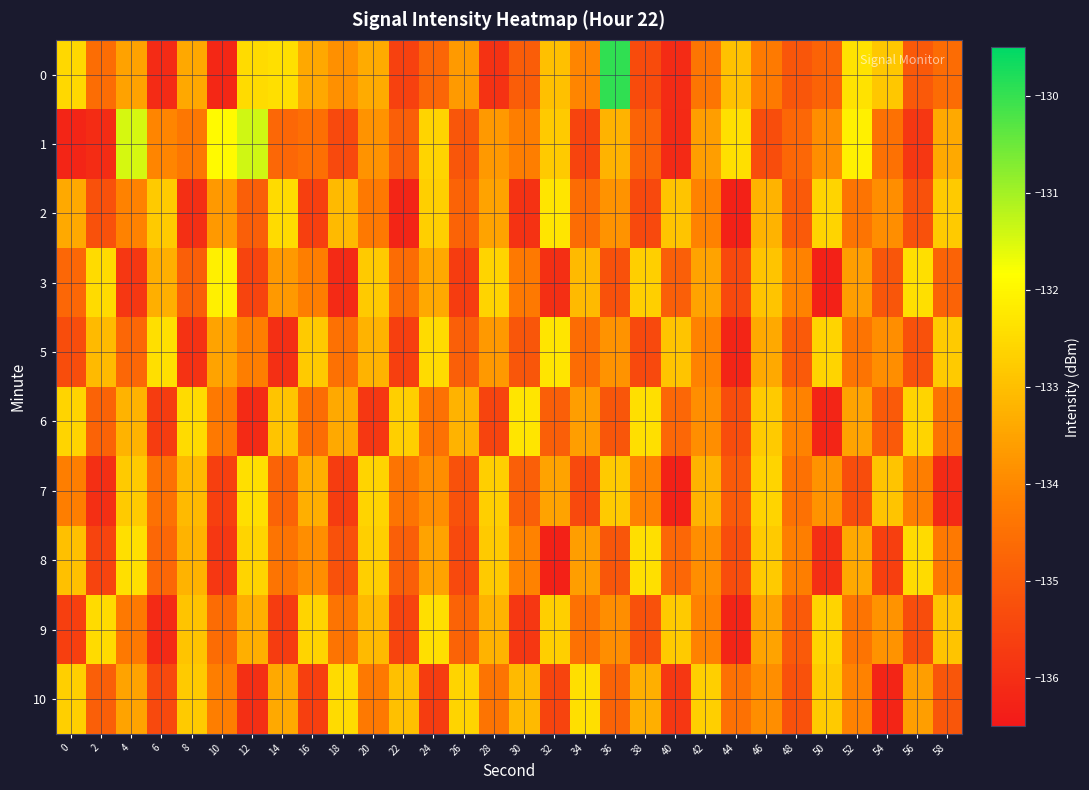

Reading left to right, transcribe all the data shown in this chart.

0: 0=-132.6	2=-134.6	4=-133.5	6=-136.1	8=-133.4	10=-136.2	12=-132.5	14=-132.4	16=-133.4	18=-133.9	20=-133.4	22=-135.6	24=-134.7	26=-133.7	28=-135.9	30=-134.9	32=-133.0	34=-134.1	36=-130.0	38=-135.3	40=-136.1	42=-134.4	44=-133.0	46=-134.3	48=-135.1	50=-134.8	52=-132.3	54=-132.8	56=-135.1	58=-134.6
1: 0=-136.2	2=-136.1	4=-131.4	6=-134.0	8=-134.3	10=-131.9	12=-131.4	14=-134.7	16=-134.5	18=-135.4	20=-133.8	22=-134.9	24=-132.6	26=-135.1	28=-133.7	30=-134.2	32=-132.8	34=-135.5	36=-133.2	38=-134.8	40=-136.1	42=-133.6	44=-132.4	46=-135.3	48=-134.7	50=-133.9	52=-132.1	54=-134.5	56=-135.8	58=-133.4
2: 0=-133.4	2=-135.2	4=-134.1	6=-132.8	8=-136.0	10=-133.7	12=-134.9	14=-132.5	16=-135.6	18=-133.1	20=-134.3	22=-136.2	24=-132.7	26=-134.8	28=-133.5	30=-135.9	32=-132.3	34=-134.6	36=-133.8	38=-135.4	40=-132.9	42=-134.1	44=-136.3	46=-133.2	48=-135.0	50=-132.6	52=-134.4	54=-133.9	56=-135.2	58=-132.8
3: 0=-134.7	2=-132.5	4=-135.8	6=-133.3	8=-134.9	10=-132.1	12=-135.5	14=-133.7	16=-134.2	18=-136.1	20=-132.8	22=-134.6	24=-133.4	26=-135.7	28=-132.6	30=-134.3	32=-136.0	34=-133.1	36=-135.2	38=-132.7	40=-134.9	42=-133.5	44=-135.4	46=-132.9	48=-134.1	50=-136.3	52=-133.6	54=-135.1	56=-132.4	58=-134.8
5: 0=-135.3	2=-133.1	4=-134.7	6=-132.4	8=-135.9	10=-133.5	12=-134.2	14=-136.0	16=-132.8	18=-134.5	20=-133.2	22=-135.6	24=-132.5	26=-134.9	28=-133.7	30=-135.1	32=-132.3	34=-134.6	36=-133.8	38=-135.4	40=-132.9	42=-134.1	44=-136.2	46=-133.4	48=-135.0	50=-132.6	52=-134.4	54=-133.9	56=-135.2	58=-132.8
6: 0=-132.6	2=-134.8	4=-133.2	6=-135.7	8=-132.5	10=-134.3	12=-136.1	14=-132.9	16=-134.6	18=-133.4	20=-135.8	22=-132.7	24=-134.5	26=-133.2	28=-135.5	30=-132.3	32=-134.9	34=-133.6	36=-135.1	38=-132.4	40=-134.7	42=-133.9	44=-135.3	46=-132.8	48=-134.1	50=-136.2	52=-133.5	54=-135.0	56=-132.6	58=-134.4
7: 0=-134.2	2=-136.0	4=-132.8	6=-134.5	8=-133.1	10=-135.6	12=-132.4	14=-134.8	16=-133.3	18=-135.7	20=-132.6	22=-134.4	24=-133.9	26=-135.2	28=-132.7	30=-134.9	32=-133.5	34=-135.4	36=-132.8	38=-134.1	40=-136.3	42=-133.2	44=-135.0	46=-132.6	48=-134.5	50=-133.8	52=-135.3	54=-132.9	56=-134.2	58=-136.1
8: 0=-133.0	2=-135.5	4=-132.4	6=-134.7	8=-133.2	10=-135.8	12=-132.6	14=-134.4	16=-133.9	18=-135.2	20=-132.7	22=-134.9	24=-133.5	26=-135.4	28=-132.8	30=-134.1	32=-136.3	34=-133.6	36=-135.1	38=-132.4	40=-134.7	42=-133.9	44=-135.3	46=-132.8	48=-134.2	50=-136.0	52=-133.4	54=-135.6	56=-132.5	58=-134.3
9: 0=-135.6	2=-132.5	4=-134.3	6=-136.1	8=-132.9	10=-134.6	12=-133.3	14=-135.7	16=-132.6	18=-134.4	20=-133.1	22=-135.5	24=-132.4	26=-134.8	28=-133.2	30=-135.8	32=-132.7	34=-134.5	36=-133.9	38=-135.2	40=-132.8	42=-134.1	44=-136.2	46=-133.5	48=-135.0	50=-132.6	52=-134.4	54=-133.8	56=-135.3	58=-132.9
10: 0=-132.7	2=-134.9	4=-133.5	6=-135.4	8=-132.8	10=-134.2	12=-136.0	14=-133.4	16=-135.6	18=-132.5	20=-134.3	22=-133.0	24=-135.7	26=-132.6	28=-134.4	30=-133.1	32=-135.5	34=-132.4	36=-134.8	38=-133.3	40=-135.8	42=-132.7	44=-134.5	46=-133.9	48=-135.2	50=-132.8	52=-134.1	54=-136.2	56=-133.6	58=-135.1